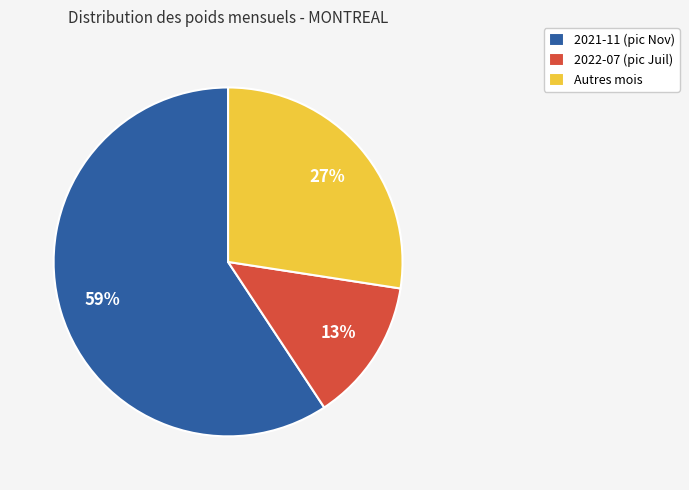

Does Autres mois account for over 50% of the chart?

No